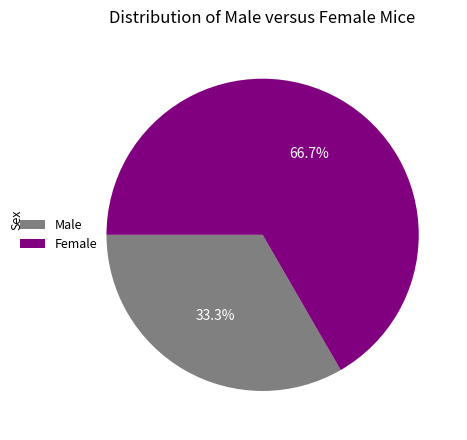

What is the smallest slice in the pie chart?

Male